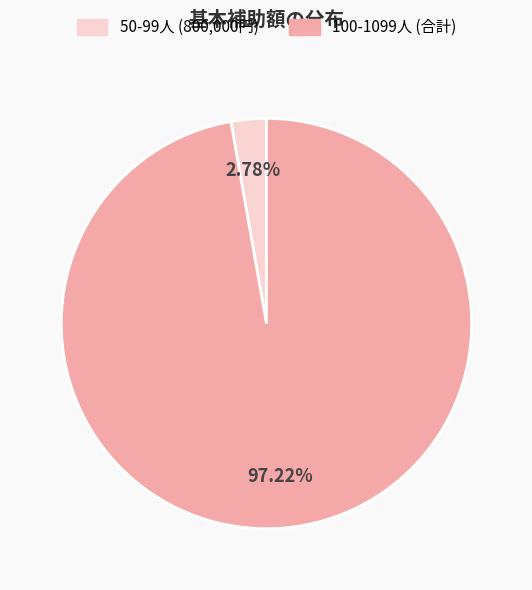

Is there a majority slice in this chart?

Yes